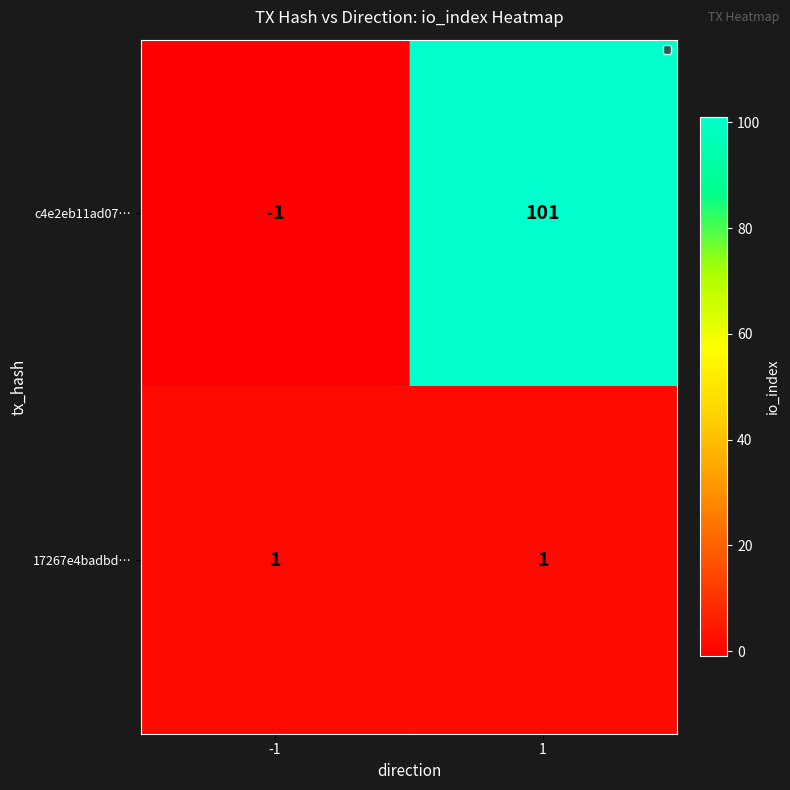

How many distinct data groups are displayed?

2